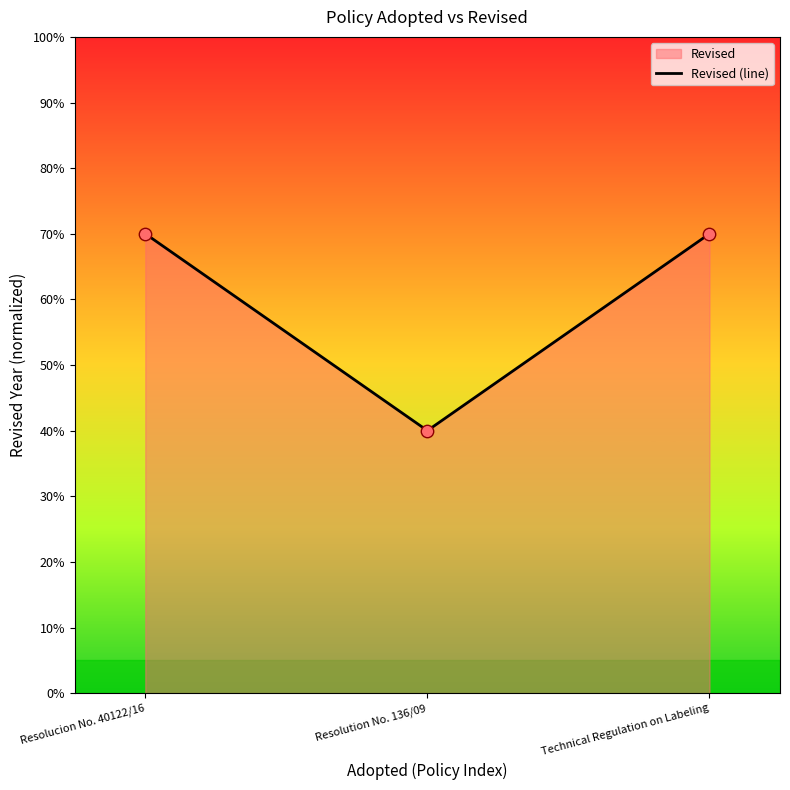

What is the ratio of the value at Technical Regulation on Labeling to the value at Resolucion No. 40122/16?

1.0